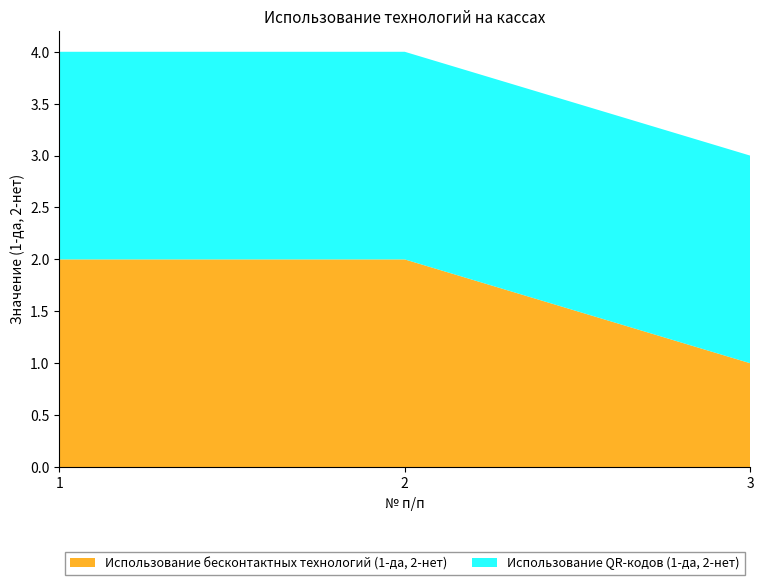

Reading left to right, what are all the values shown in this chart?

Использование бесконтактных технологий (1-да, 2-нет): 1=2	2=2	3=1
Использование QR-кодов (1-да, 2-нет): 1=2	2=2	3=2